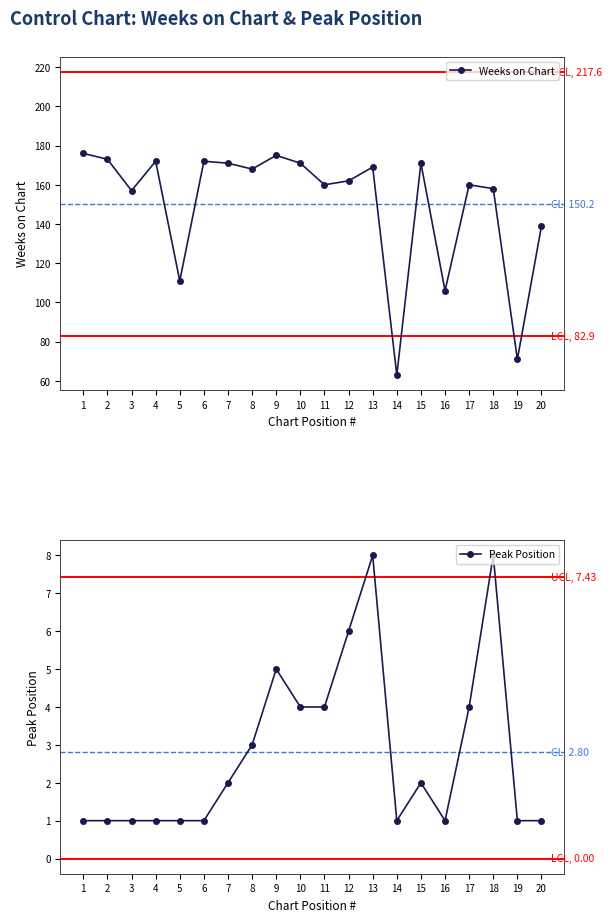

What is the value of the Peak Position point at the 11th from the left?

4